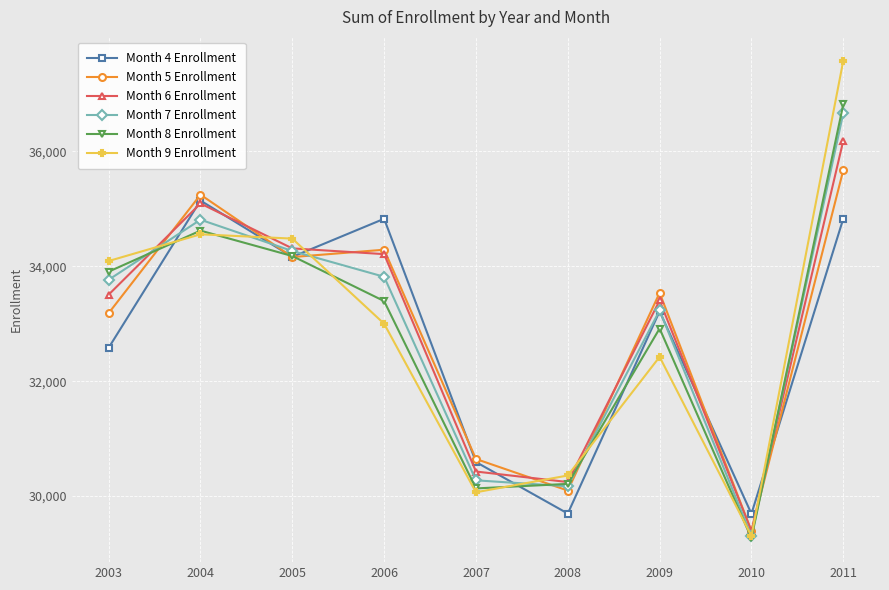

What is the average value of the Month 4 Enrollment series?

32748